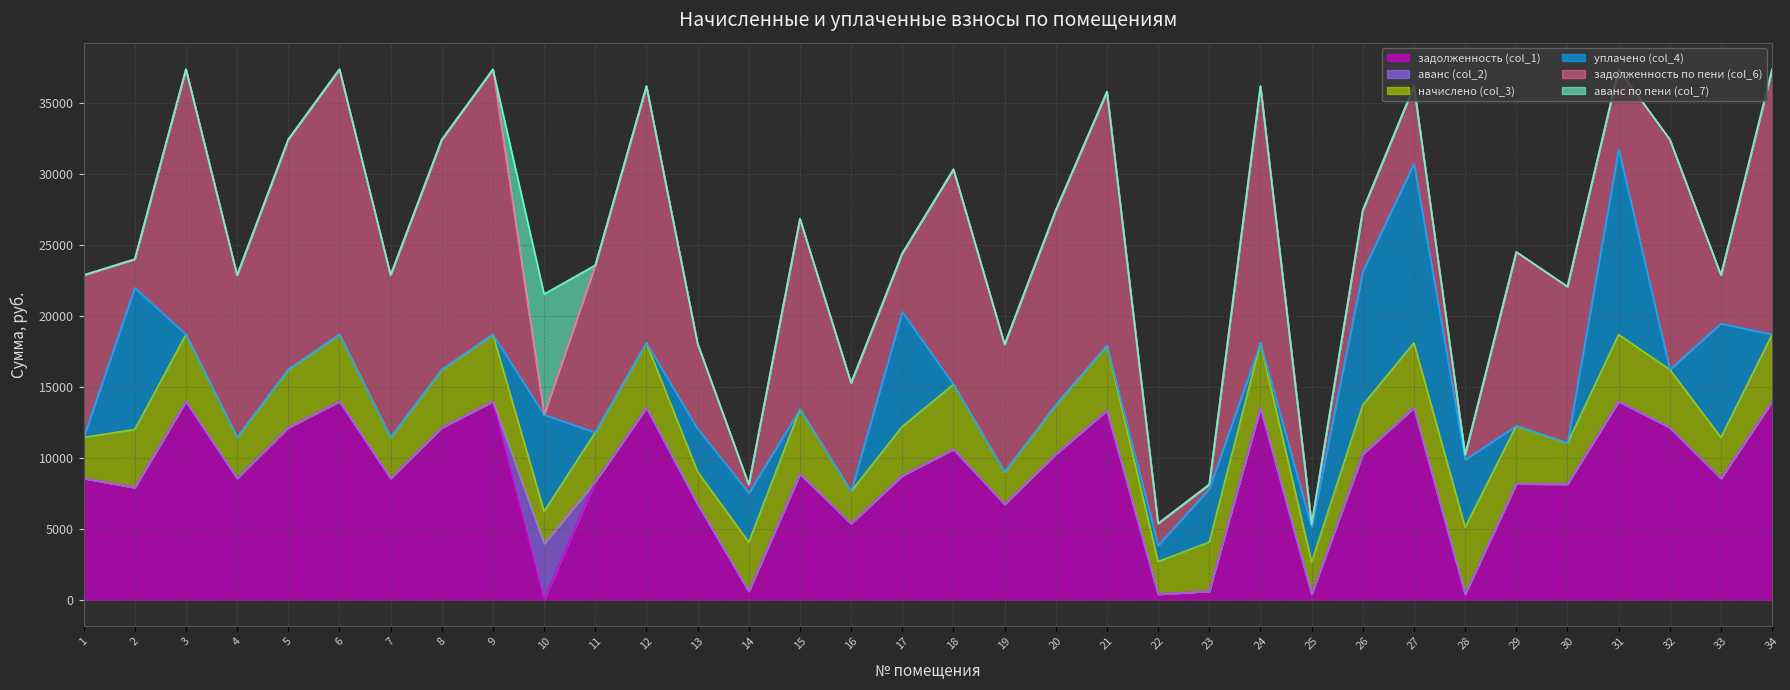

Which series has the widest spread of values?

задолженность по пени (col_6)